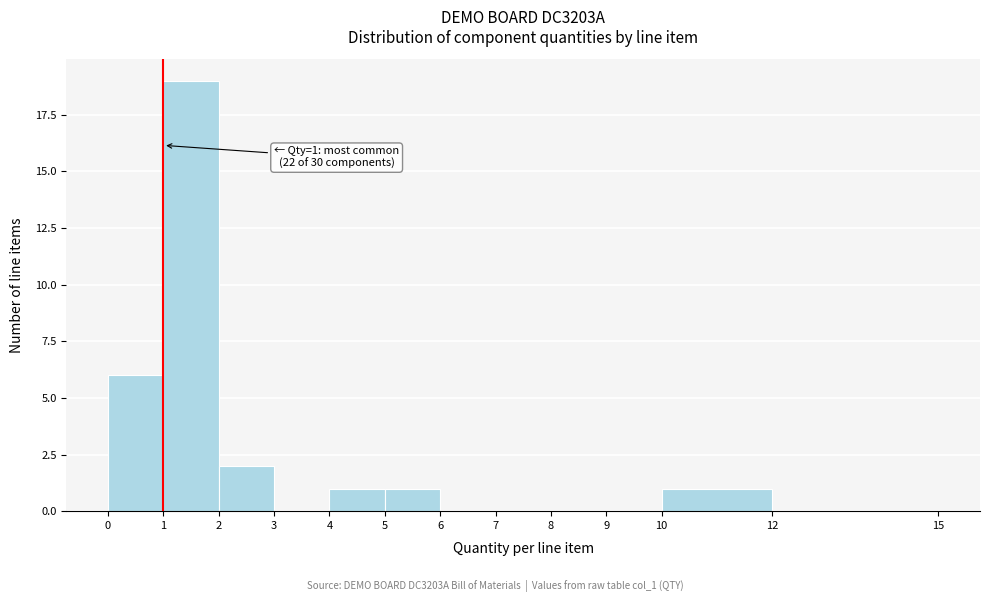

Over which range of the x-axis is the bar tallest?

1 to 2